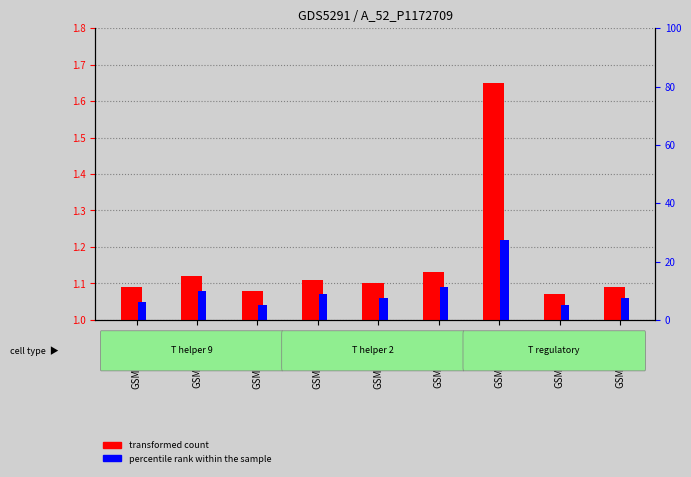

What are all the series names shown in the legend?

transformed count, percentile rank within the sample